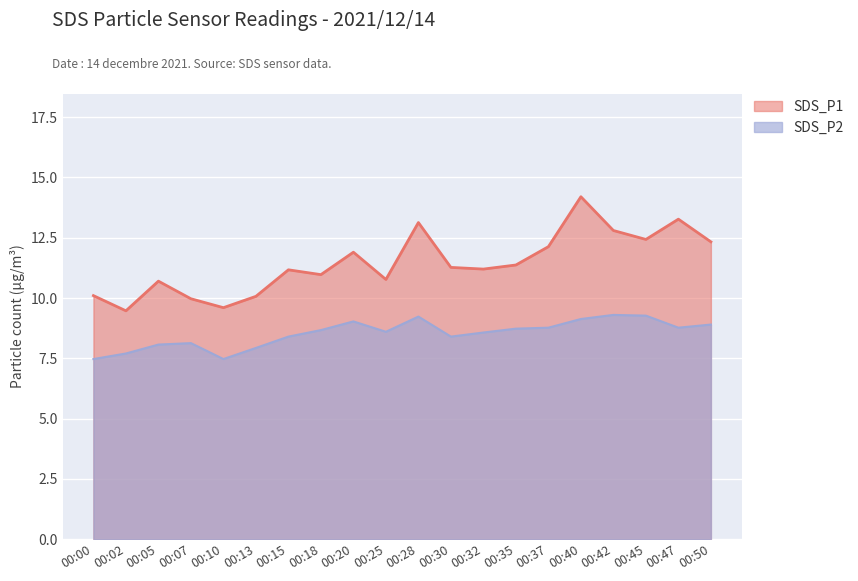

Reading right to left, list all the values displayed in this chart.

SDS_P1: 12.3	13.3	12.4	12.8	14.2	12.1	11.4	11.2	11.3	13.1	10.8	11.9	11.0	11.2	10.1	9.6	10.0	10.7	9.5	10.1
SDS_P2: 8.9	8.8	9.3	9.3	9.1	8.8	8.7	8.6	8.4	9.2	8.6	9.0	8.7	8.4	7.9	7.5	8.1	8.1	7.7	7.5